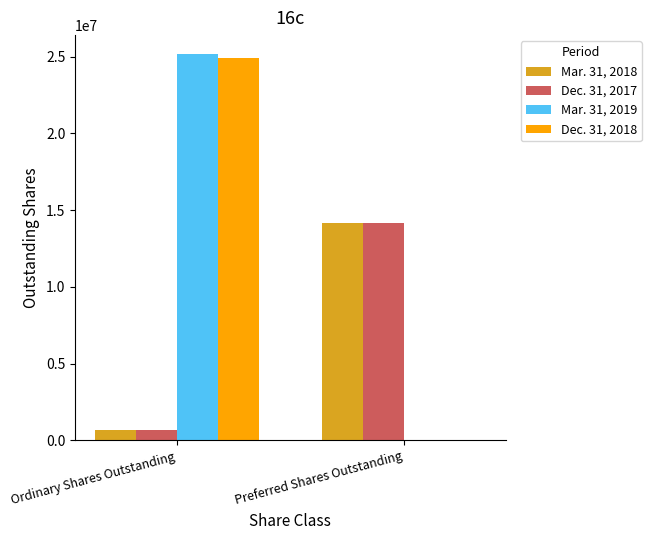

True or false: Dec. 31, 2018 has a value of 10544347 at Ordinary Shares Outstanding.

False